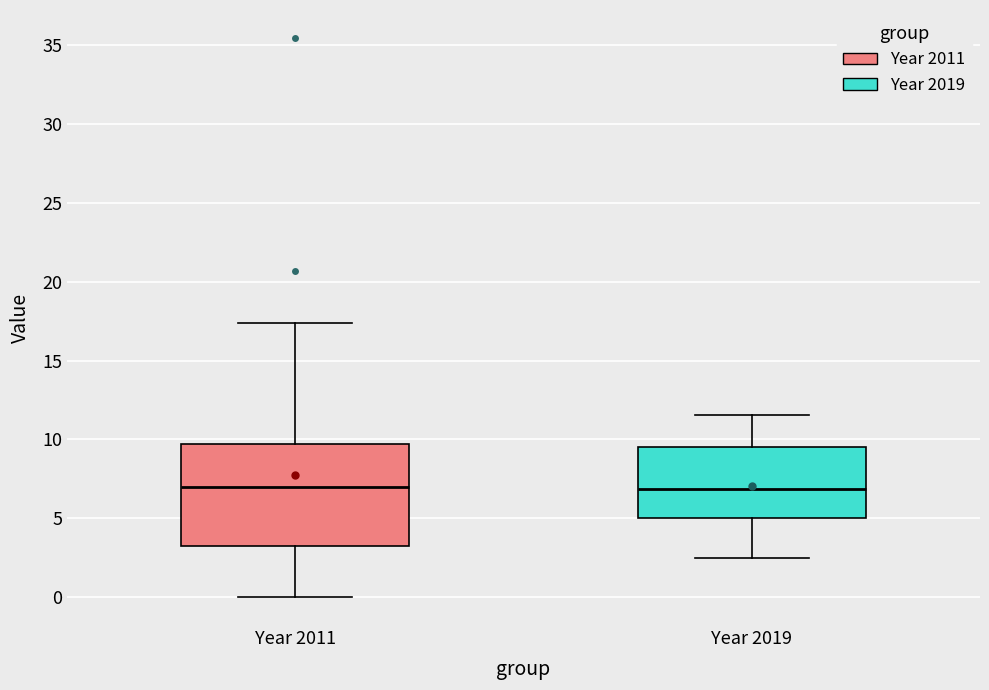

Which box is the tallest, from its lower edge to its upper edge?

Year 2011